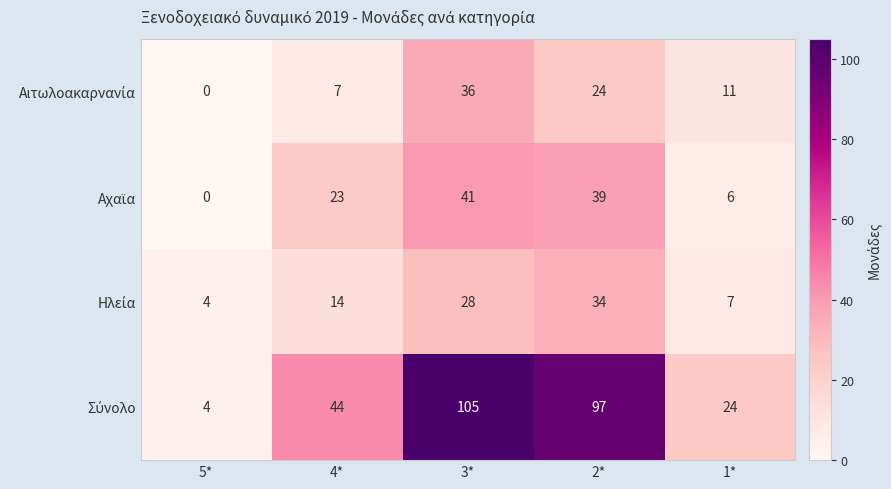

What is the total value across all series at 4*?

88